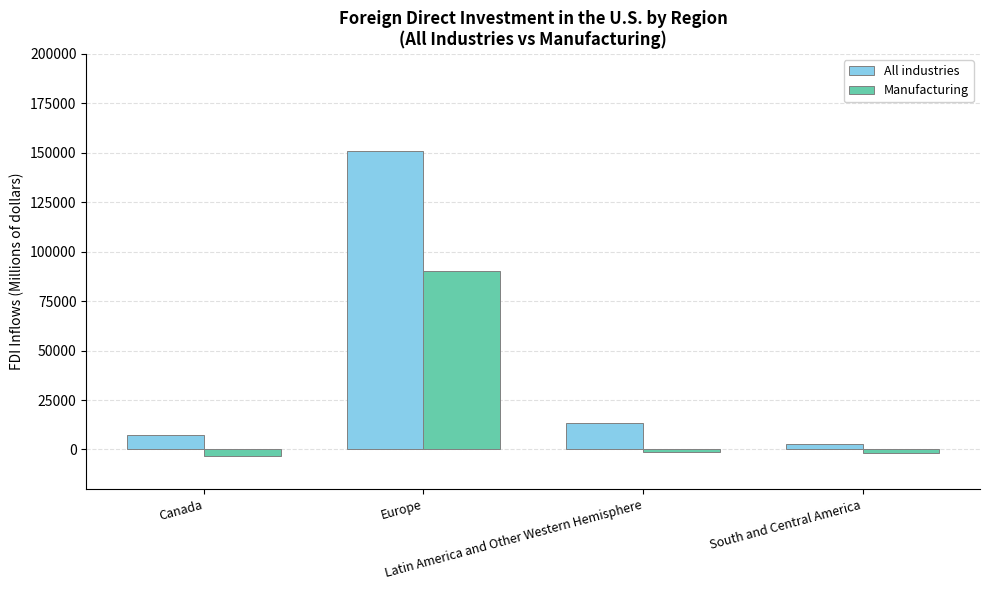

What position from the right is Latin America and Other Western Hemisphere?

2